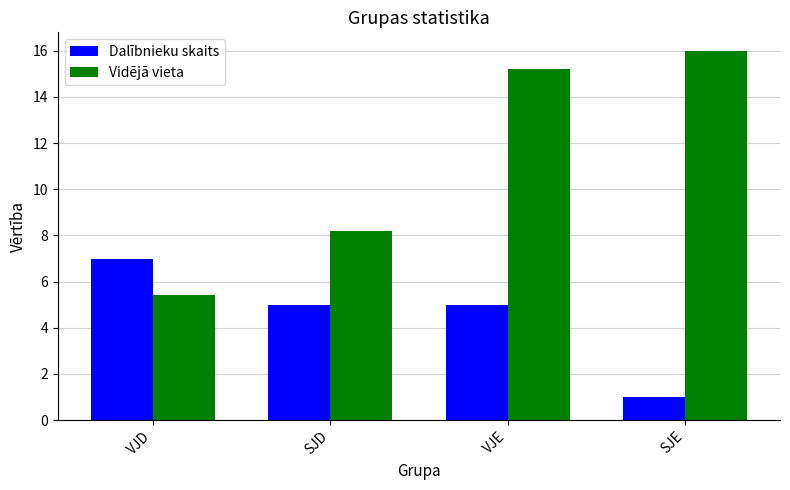

The value of Dalībnieku skaits at SJD is 5.0. True or false?

True